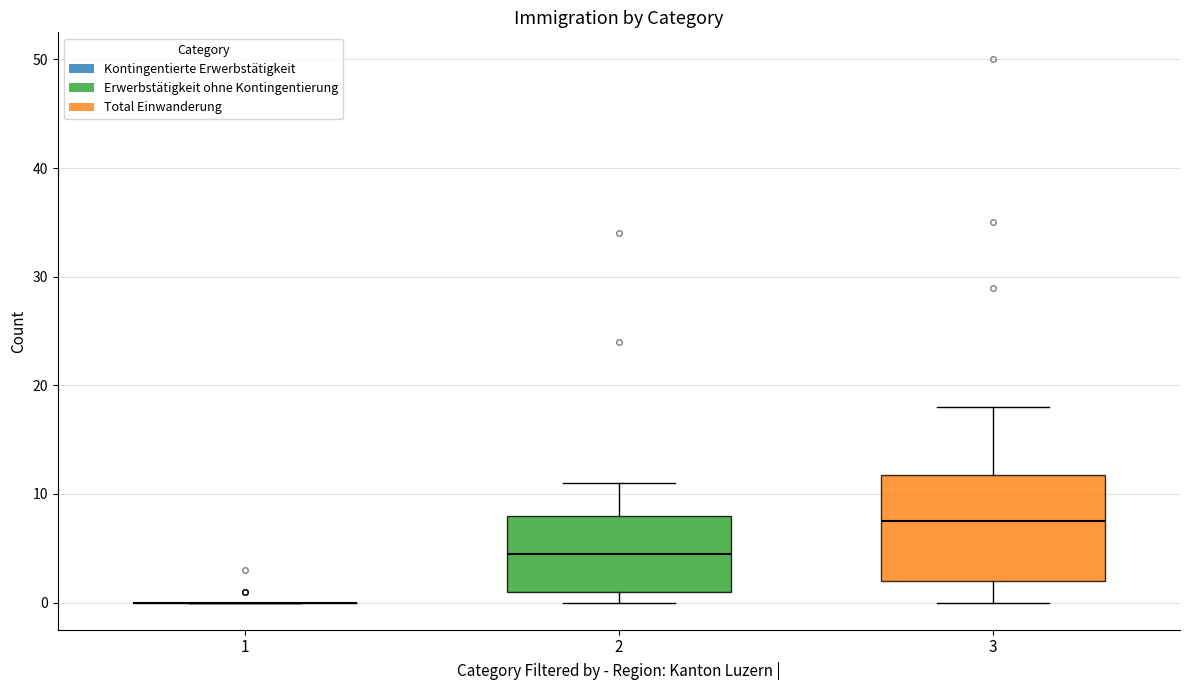

Reading left to right, transcribe this box plot: for each box, give where its median line is, the range the box spans, and where its two whiskers end, as read against the y-axis. The values are not printed on the chart, so give them approximately, as read against the axis.

1: box collapsed to a line at 0, whiskers 0 to 0
2: median 5, box 1 to 8, whiskers 0 to 11
3: median 8, box 2 to 12, whiskers 0 to 18